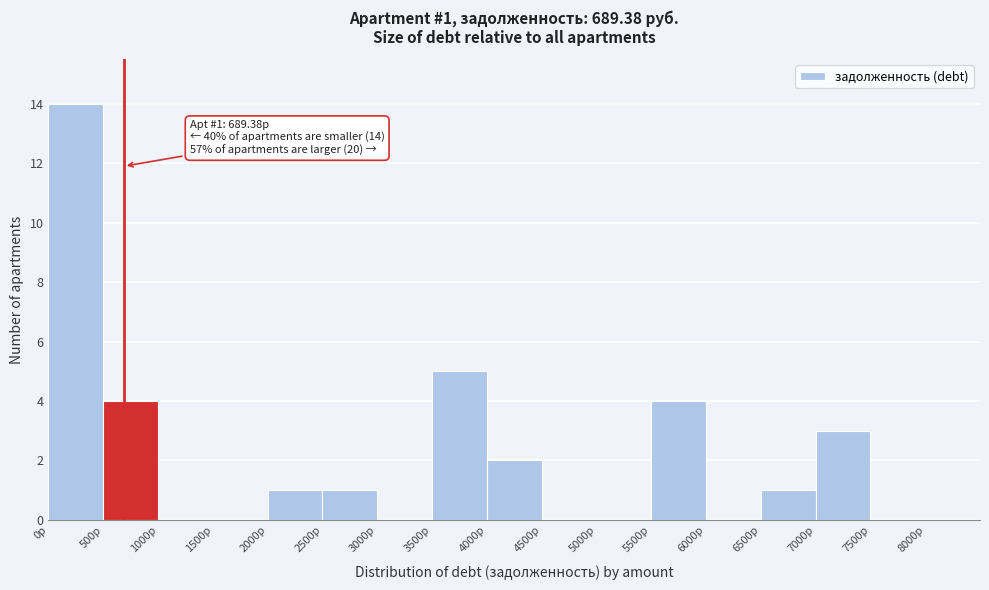

Which range on the x-axis has the tallest bar?

0 to 500